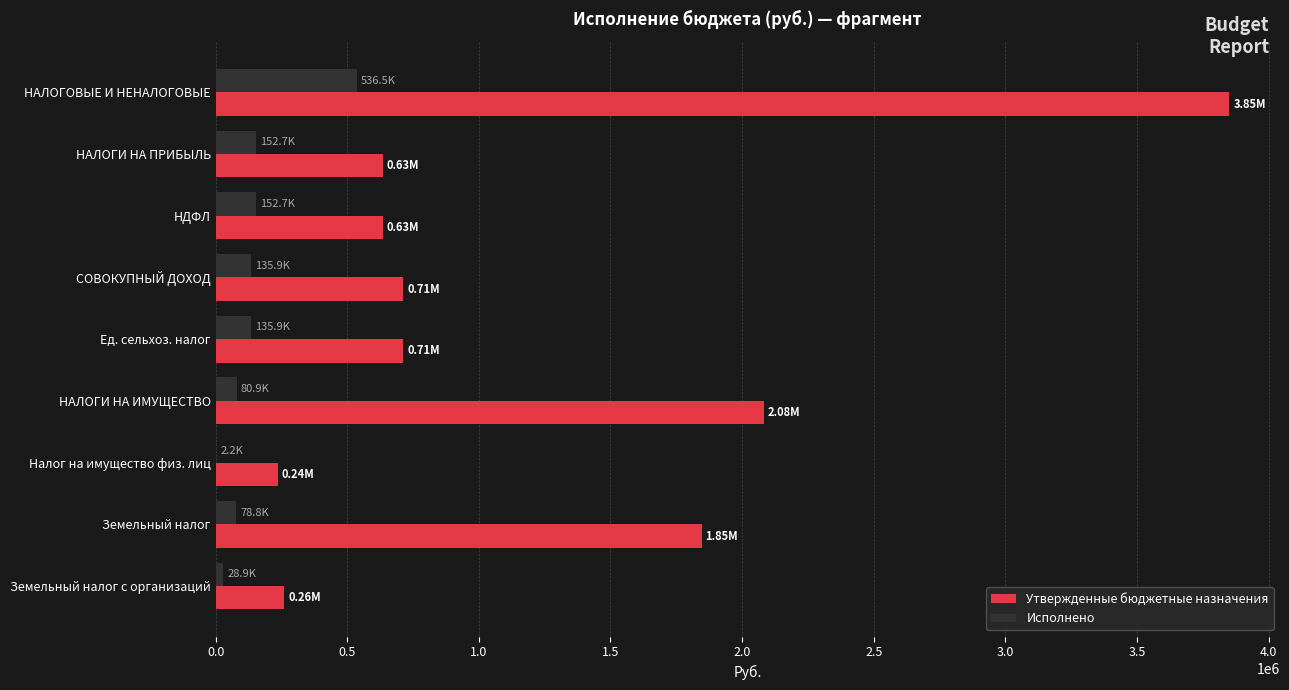

Which label corresponds to the largest value in the chart?

НАЛОГОВЫЕ И НЕНАЛОГОВЫЕ